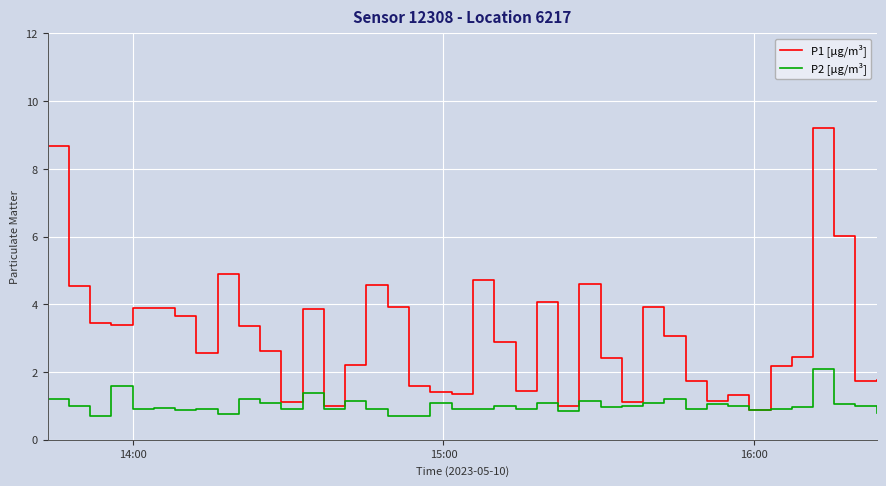

Which series has the largest total across all categories?

P1 [µg/m³]